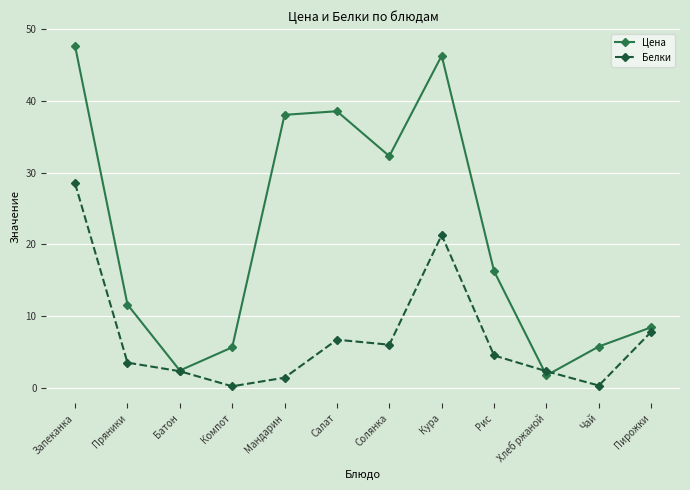

Rank the series by their maximum value, from highest to lowest.

Цена, Белки